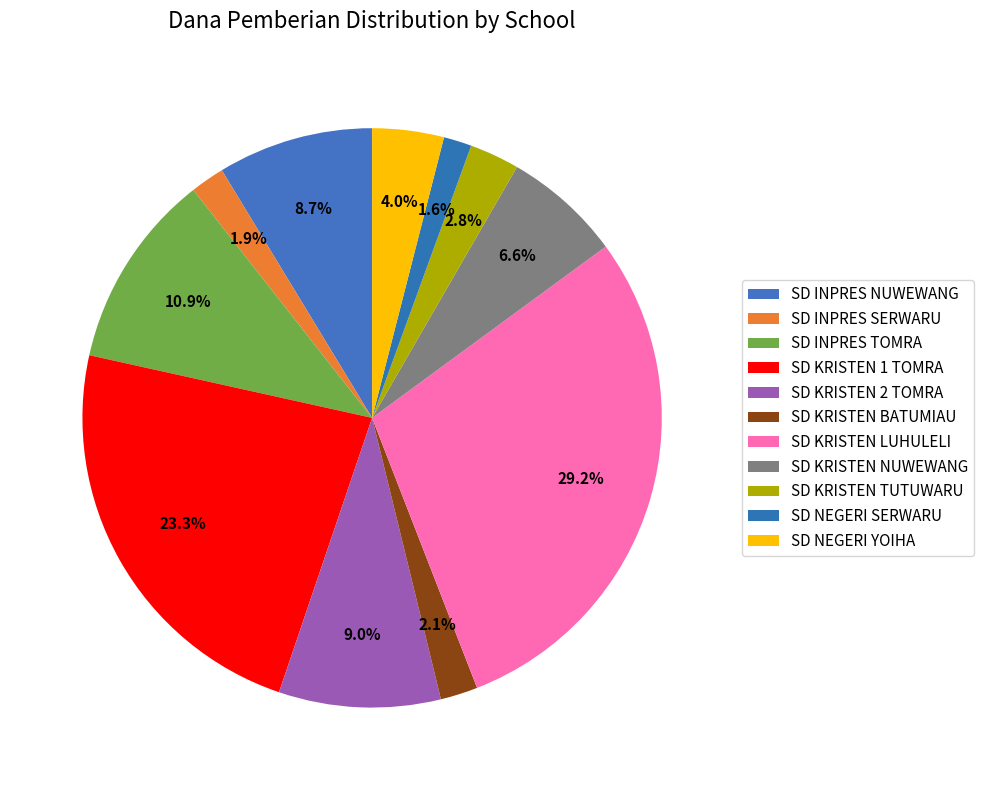

To the nearest percent, what percentage of the pie is SD KRISTEN 1 TOMRA?

23%